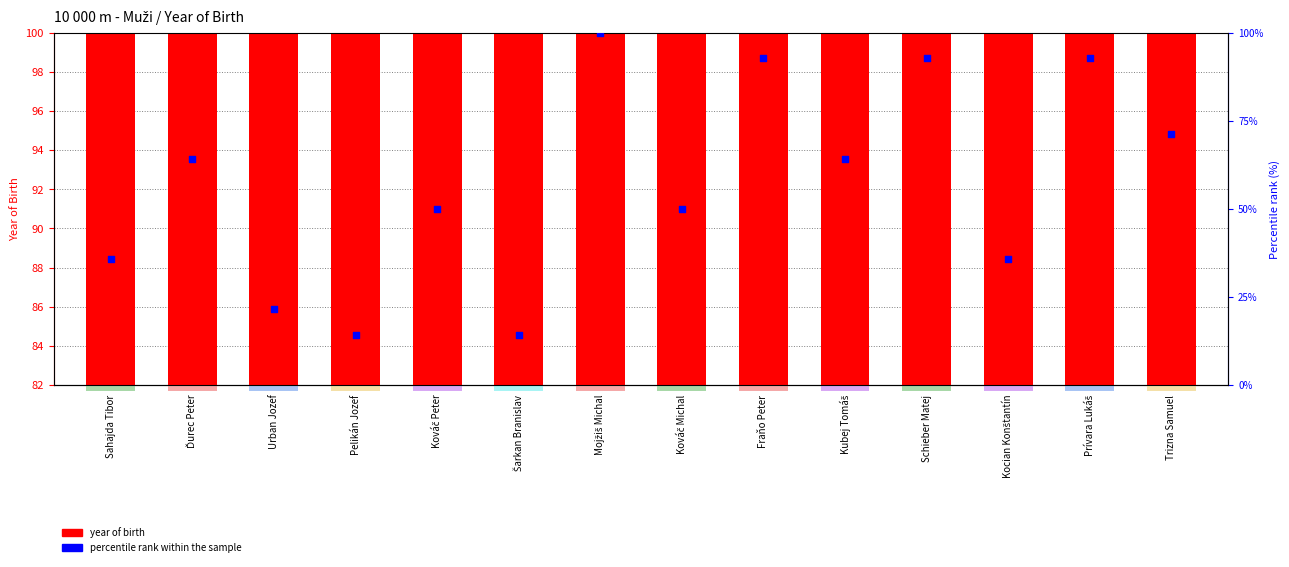

Which series contains the highest Y value?

percentile rank